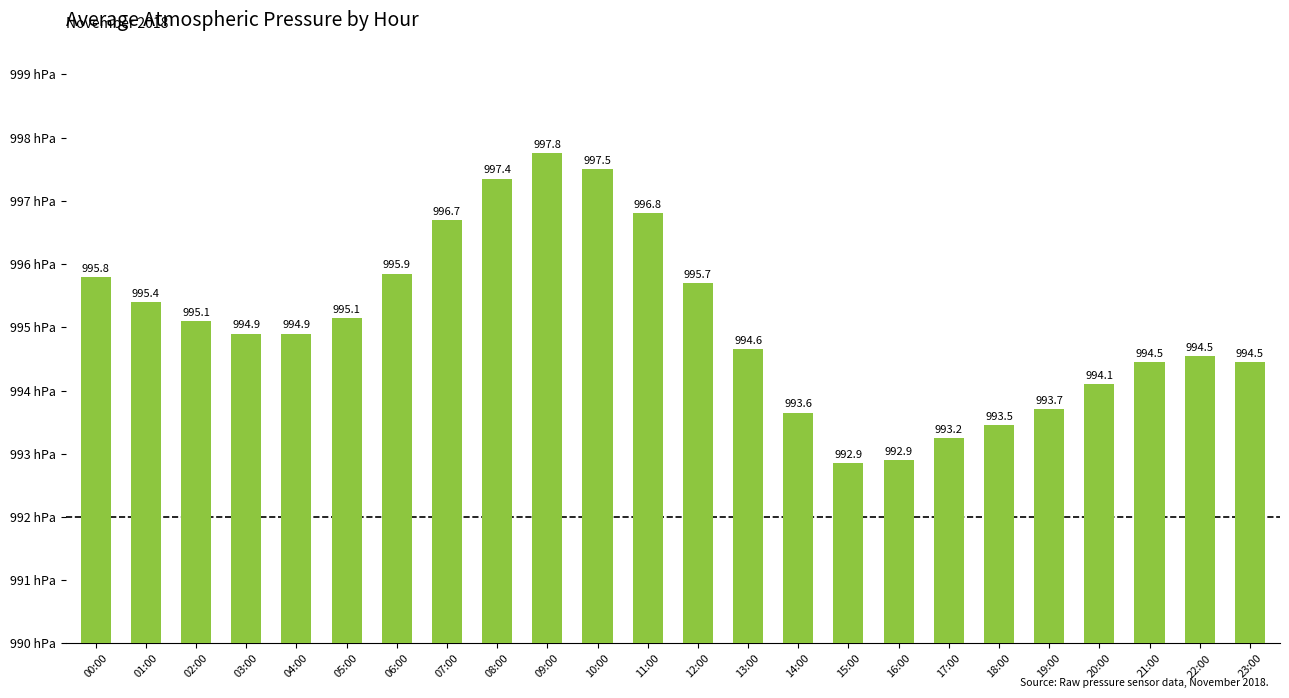

What is the ratio of the value at 08:00 to the value at 06:00?

1.0